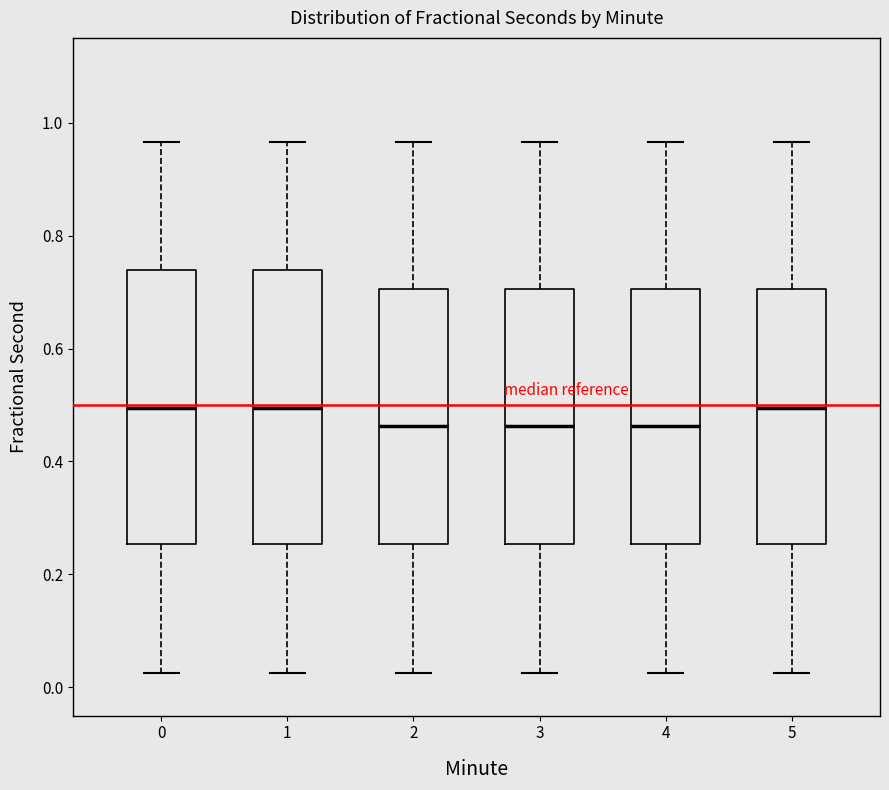

Reading left to right, transcribe this box plot: for each box, give where its median line is, the range the box spans, and where its two whiskers end, as read against the y-axis. The values are not printed on the chart, so give them approximately, as read against the axis.

0: median 0.50, box 0.26 to 0.74, whiskers 0.02 to 0.96
1: median 0.50, box 0.26 to 0.74, whiskers 0.02 to 0.96
2: median 0.46, box 0.26 to 0.70, whiskers 0.02 to 0.96
3: median 0.46, box 0.26 to 0.70, whiskers 0.02 to 0.96
4: median 0.46, box 0.26 to 0.70, whiskers 0.02 to 0.96
5: median 0.50, box 0.26 to 0.70, whiskers 0.02 to 0.96